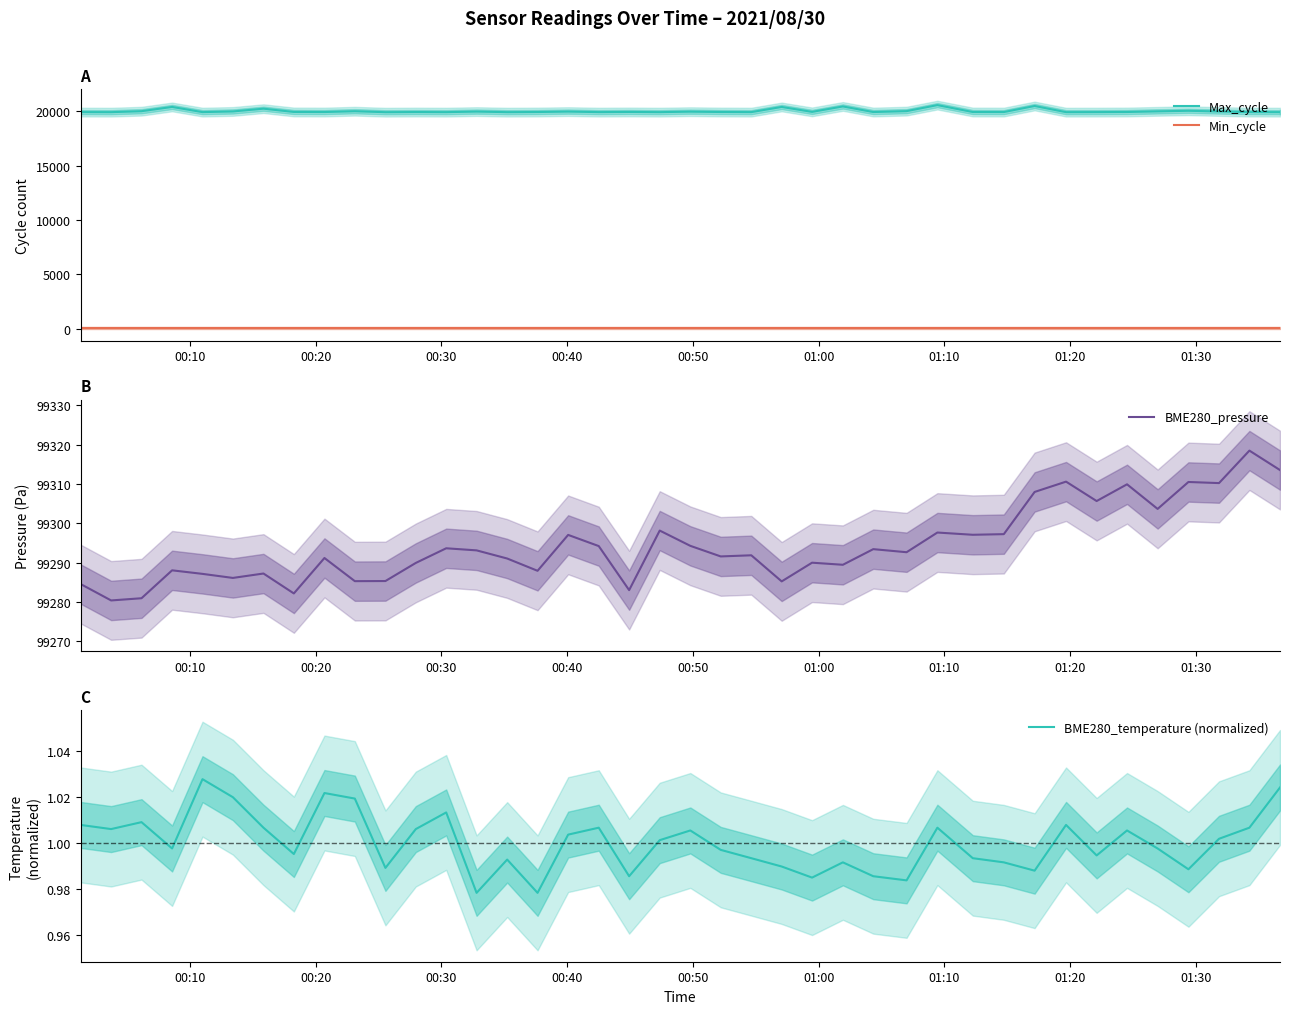

Which series has the largest range (max minus min)?

Max_cycle